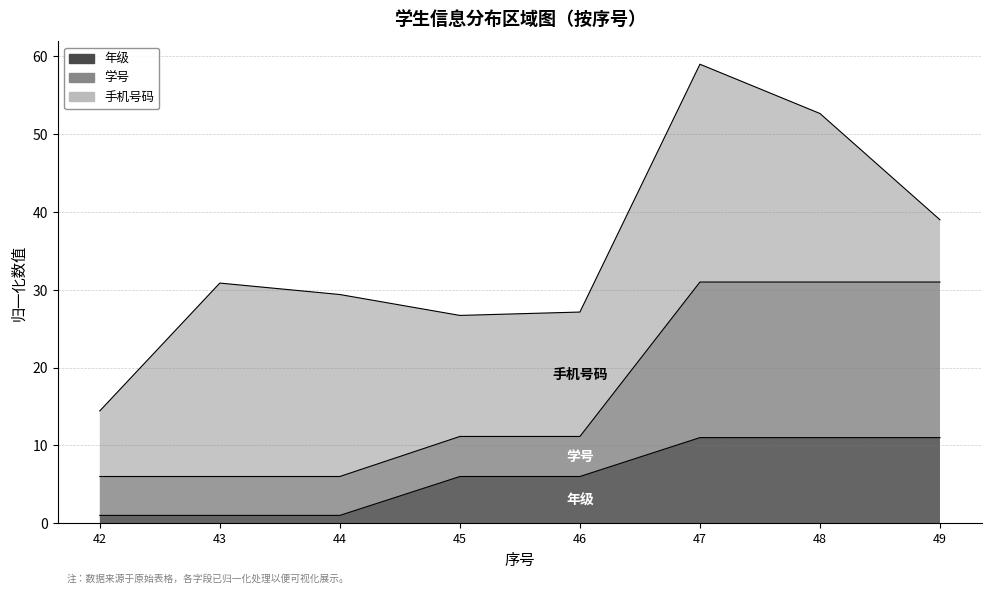

The 年级 series shows 9.5 at 45. True or false?

False